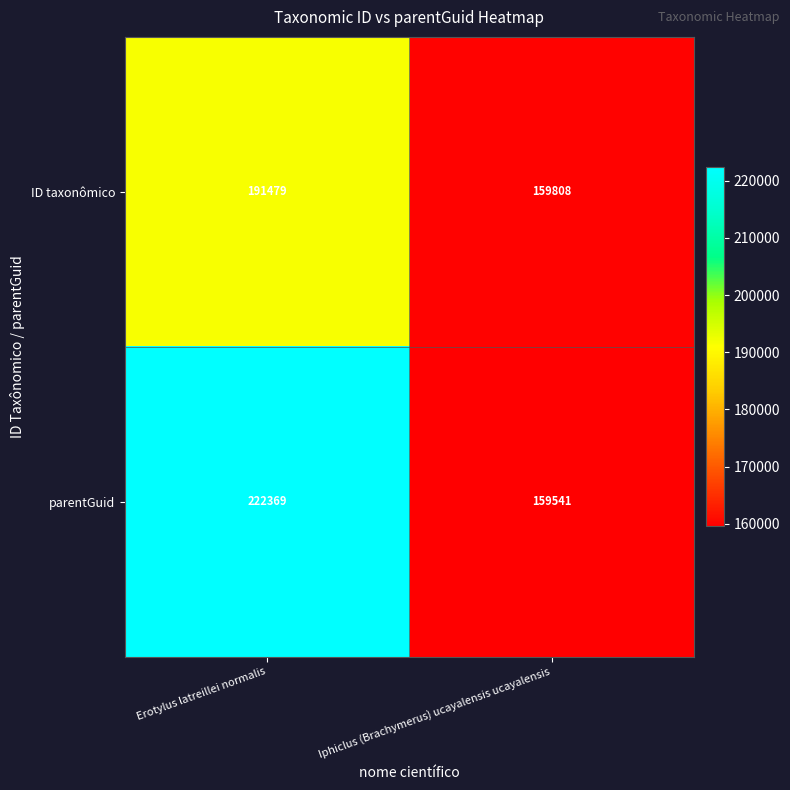

What is the average value of the ID taxonômico series?

175644